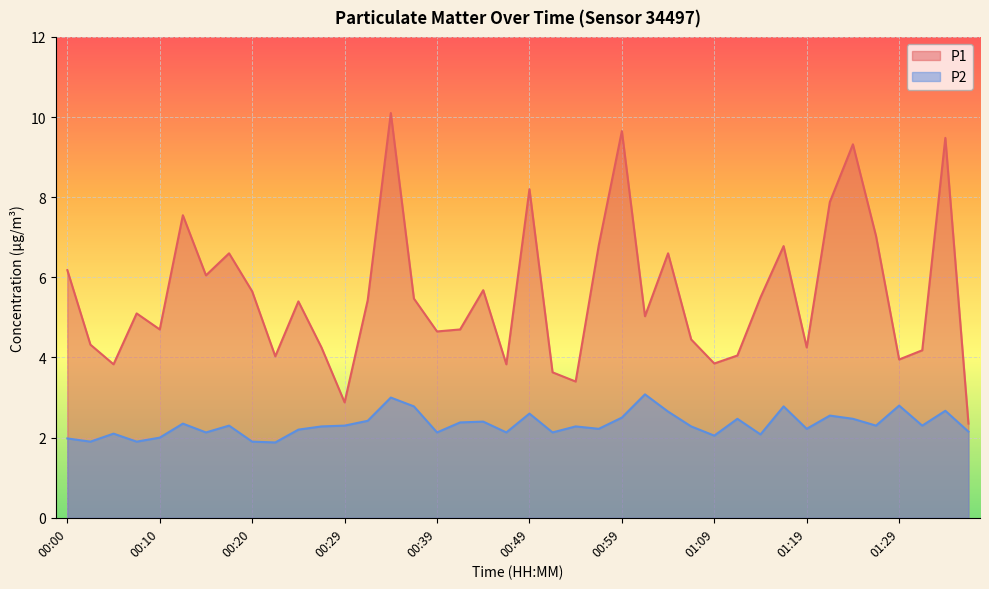

Rank the series by their maximum value, from highest to lowest.

P1, P2